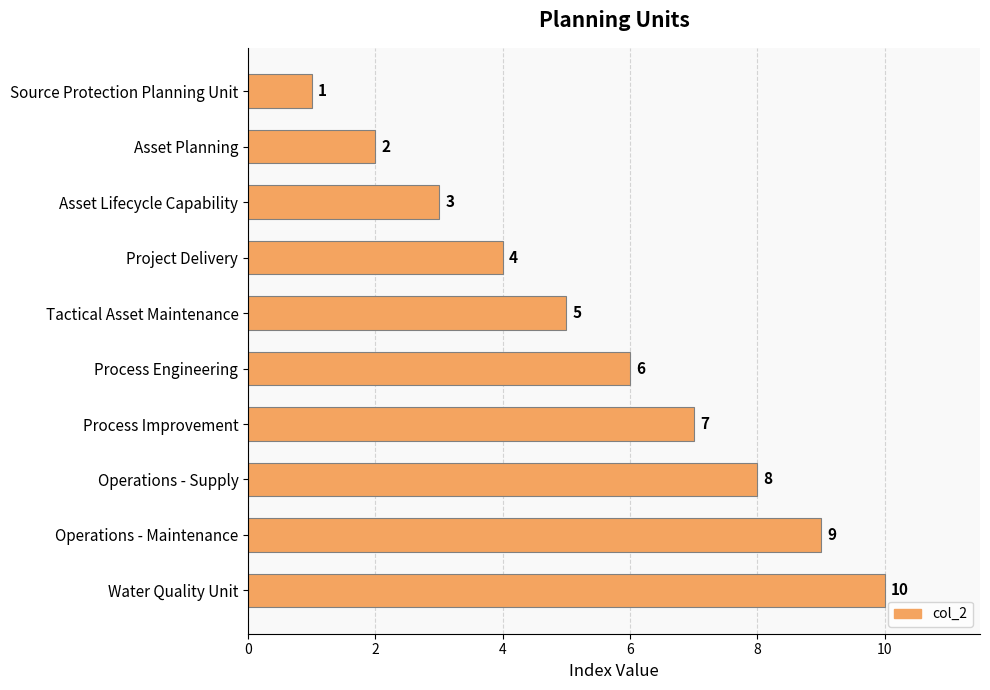

List the labels in order of value, smallest first.

Source Protection Planning Unit, Asset Planning, Asset Lifecycle Capability, Project Delivery, Tactical Asset Maintenance, Process Engineering, Process Improvement, Operations - Supply, Operations - Maintenance, Water Quality Unit